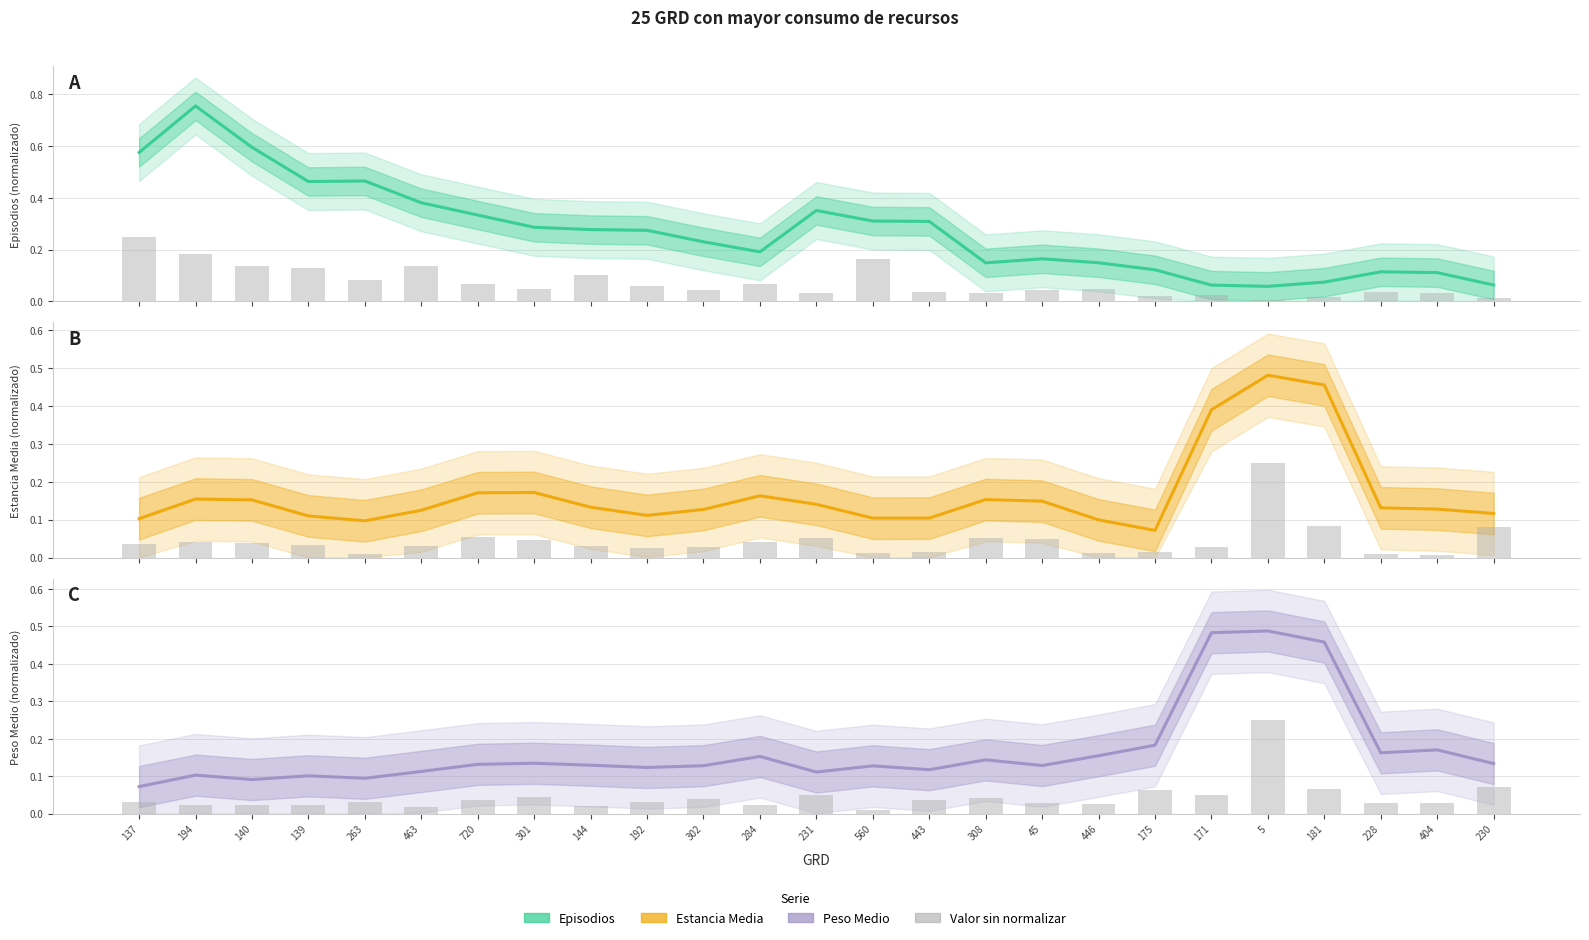

Which series changed the most between 137 and 45?

Episodios